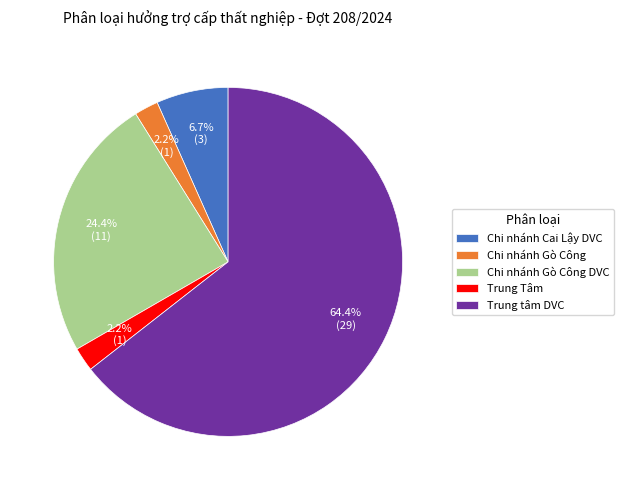

Is the sum of Chi nhánh Gò Công and Trung tâm DVC greater than half?

Yes